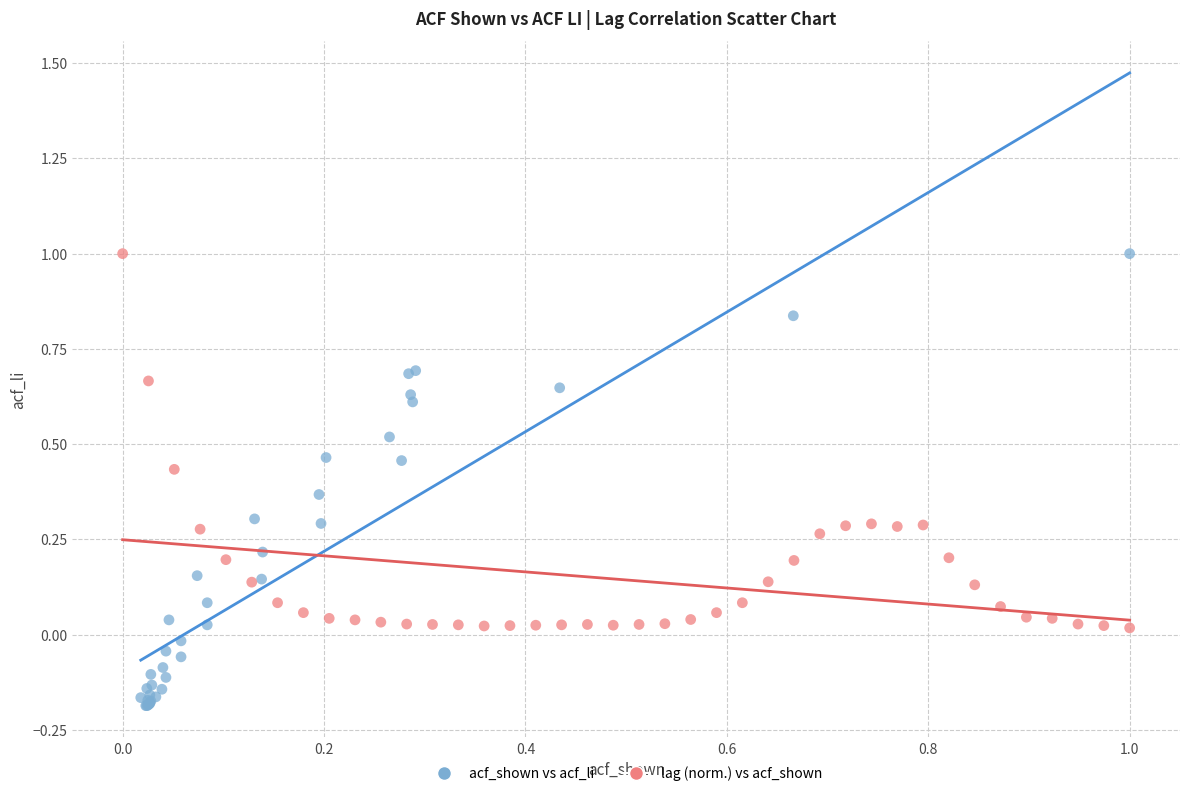

Which series has the widest spread of Y values?

acf_shown vs acf_li